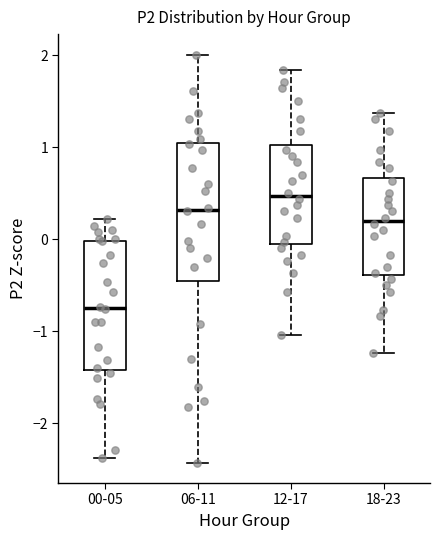

Where is the upper edge of the box for 18-23 on the y-axis? The values are not printed on the chart, so give them approximately, as read against the axis.

0.7